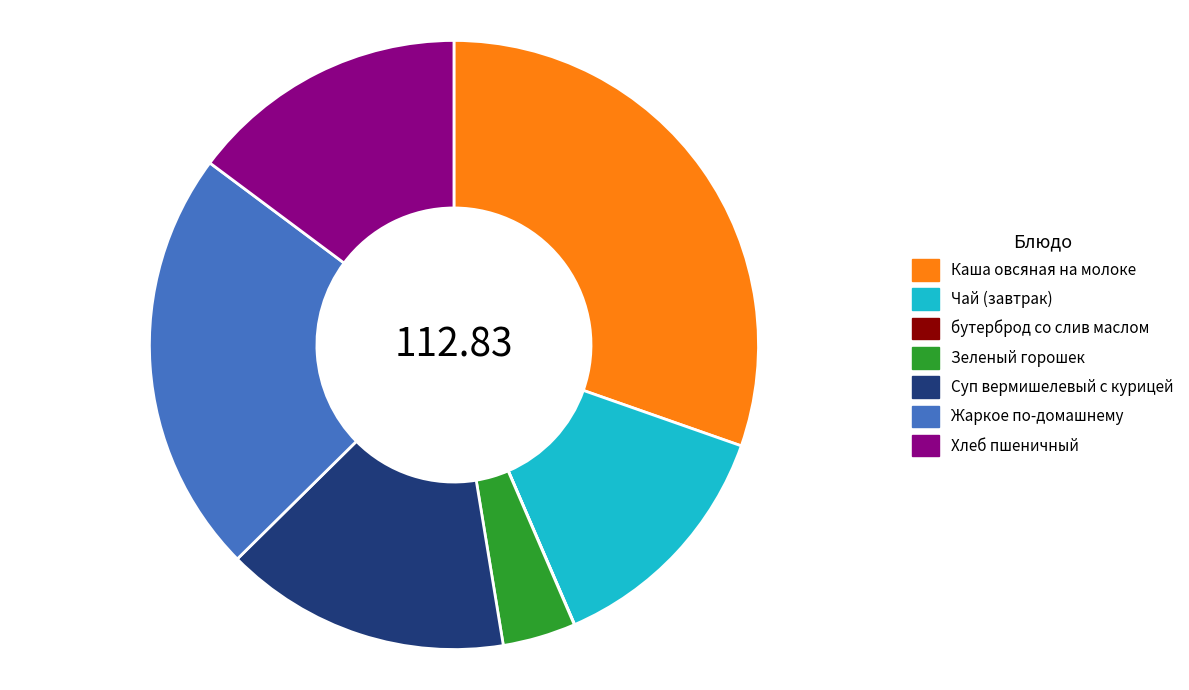

Approximately how many times larger is the value at Каша овсяная на молоке compared to Зеленый горошек?

7.8